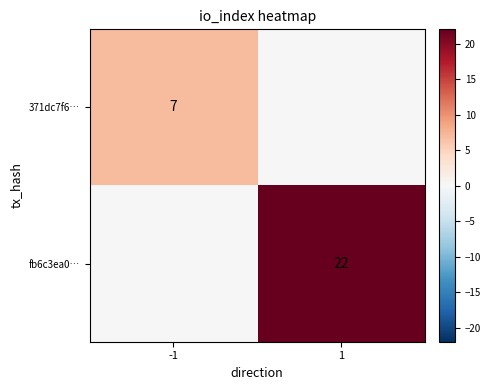

The 371dc7f6… series shows 4 at -1. True or false?

False